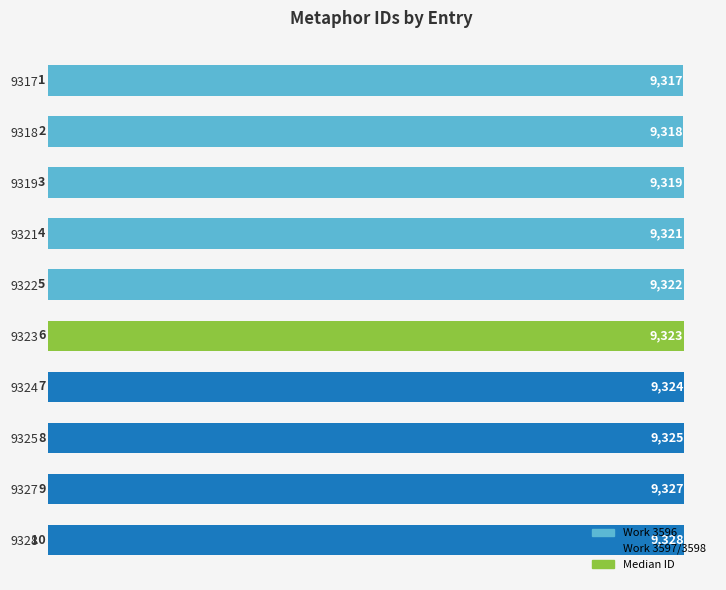

What is the difference between the second highest and minimum values?

10